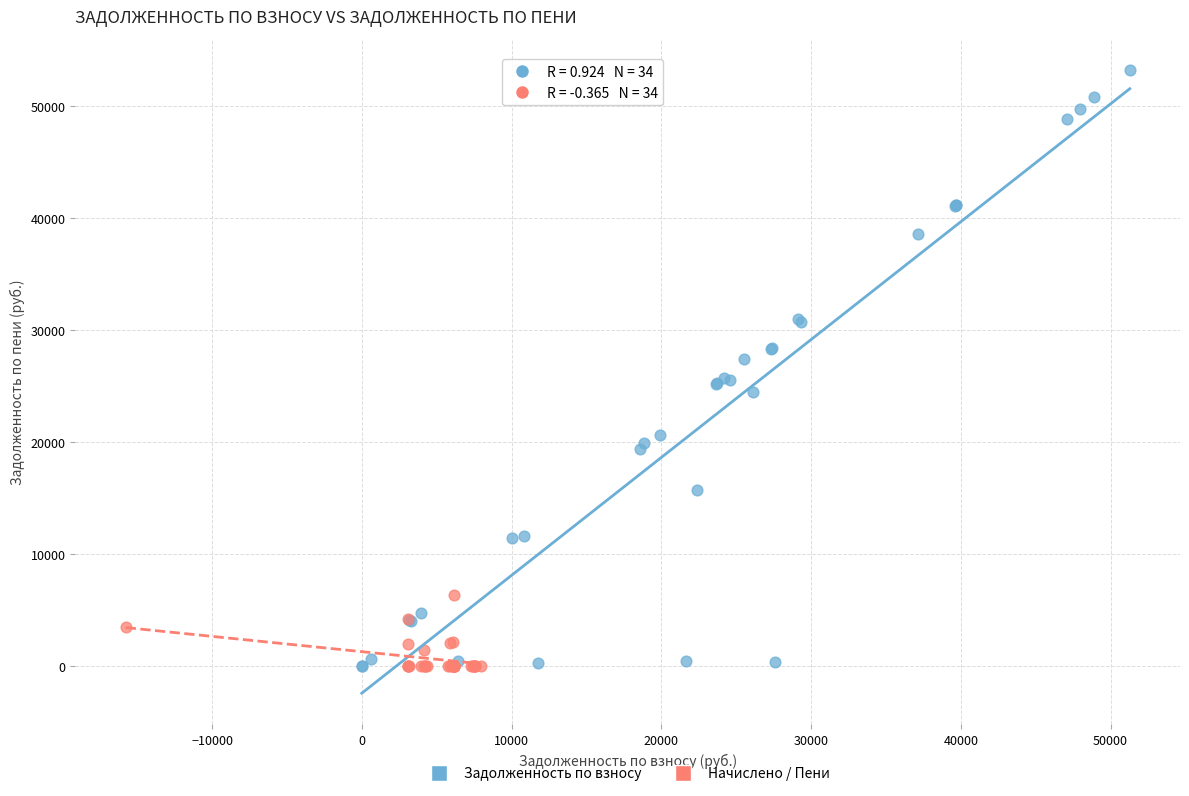

Which series has the widest spread of Y values?

Задолженность по взносу